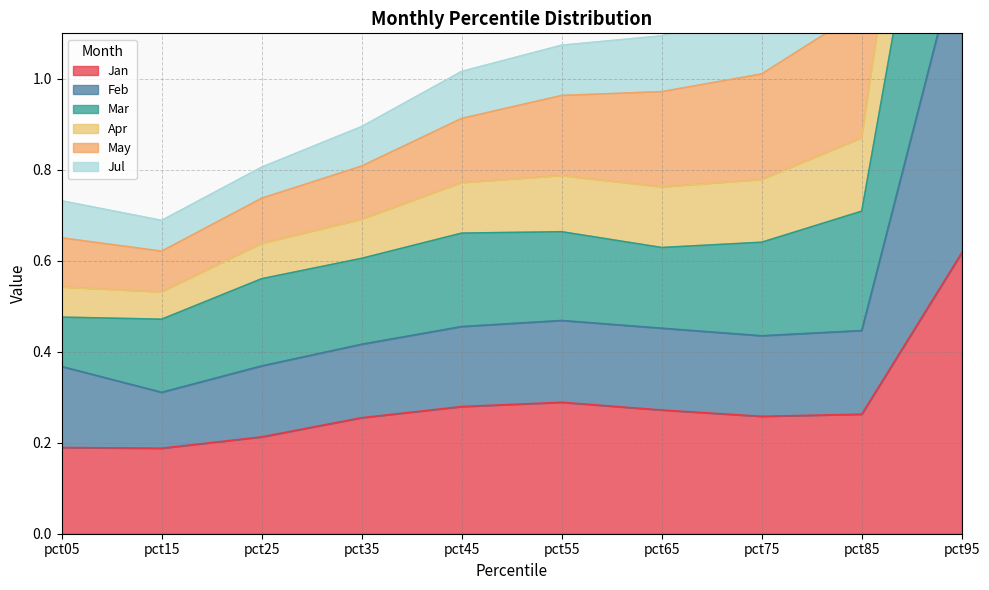

True or false: Mar has a value of 0.7 at pct15.

False